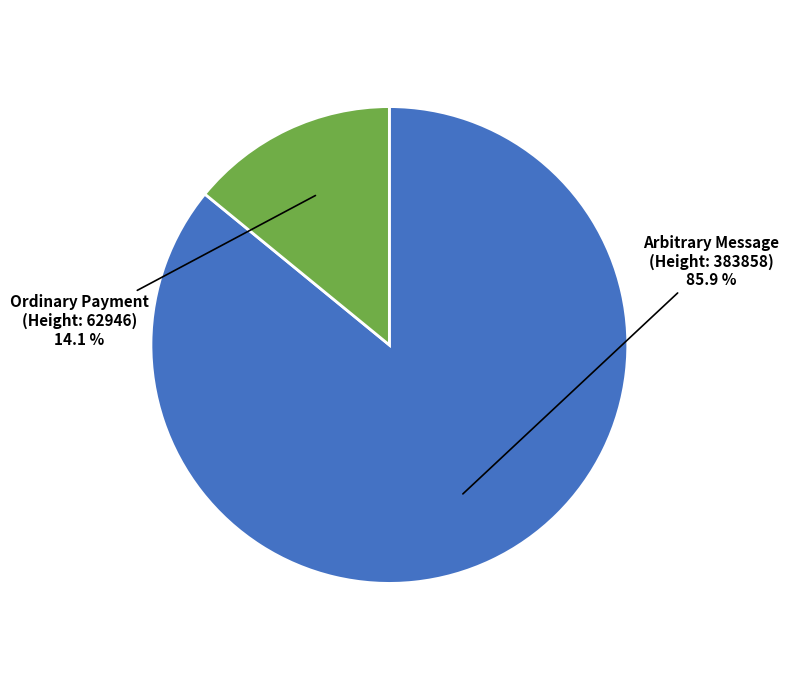

How much of the chart is everything except Arbitrary Message (Height: 383858)?

14.1%